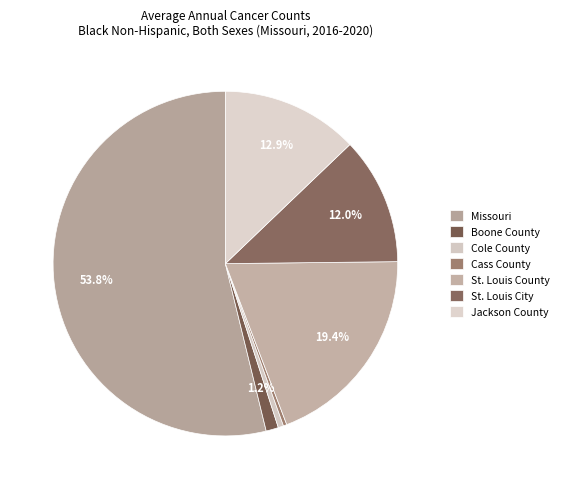

What is the change in value from Cole County to Cass County?

-11